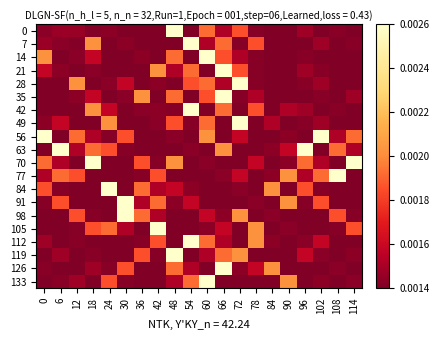

Reading left to right, transcribe all the data shown in this chart.

0: 0=0.0	6=0.0	12=0.0	18=0.0	24=0.0	30=0.0	36=0.0	42=0.0	48=0.0	54=0.0	60=0.0	66=0.0	72=0.0	78=0.0	84=0.0	90=0.0	96=0.0	102=0.0	108=0.0	114=0.0
7: 0=0.0	6=0.0	12=0.0	18=0.0	24=0.0	30=0.0	36=0.0	42=0.0	48=0.0	54=0.0	60=0.0	66=0.0	72=0.0	78=0.0	84=0.0	90=0.0	96=0.0	102=0.0	108=0.0	114=0.0
14: 0=0.0	6=0.0	12=0.0	18=0.0	24=0.0	30=0.0	36=0.0	42=0.0	48=0.0	54=0.0	60=0.0	66=0.0	72=0.0	78=0.0	84=0.0	90=0.0	96=0.0	102=0.0	108=0.0	114=0.0
21: 0=0.0	6=0.0	12=0.0	18=0.0	24=0.0	30=0.0	36=0.0	42=0.0	48=0.0	54=0.0	60=0.0	66=0.0	72=0.0	78=0.0	84=0.0	90=0.0	96=0.0	102=0.0	108=0.0	114=0.0
28: 0=0.0	6=0.0	12=0.0	18=0.0	24=0.0	30=0.0	36=0.0	42=0.0	48=0.0	54=0.0	60=0.0	66=0.0	72=0.0	78=0.0	84=0.0	90=0.0	96=0.0	102=0.0	108=0.0	114=0.0
35: 0=0.0	6=0.0	12=0.0	18=0.0	24=0.0	30=0.0	36=0.0	42=0.0	48=0.0	54=0.0	60=0.0	66=0.0	72=0.0	78=0.0	84=0.0	90=0.0	96=0.0	102=0.0	108=0.0	114=0.0
42: 0=0.0	6=0.0	12=0.0	18=0.0	24=0.0	30=0.0	36=0.0	42=0.0	48=0.0	54=0.0	60=0.0	66=0.0	72=0.0	78=0.0	84=0.0	90=0.0	96=0.0	102=0.0	108=0.0	114=0.0
49: 0=0.0	6=0.0	12=0.0	18=0.0	24=0.0	30=0.0	36=0.0	42=0.0	48=0.0	54=0.0	60=0.0	66=0.0	72=0.0	78=0.0	84=0.0	90=0.0	96=0.0	102=0.0	108=0.0	114=0.0
56: 0=0.0	6=0.0	12=0.0	18=0.0	24=0.0	30=0.0	36=0.0	42=0.0	48=0.0	54=0.0	60=0.0	66=0.0	72=0.0	78=0.0	84=0.0	90=0.0	96=0.0	102=0.0	108=0.0	114=0.0
63: 0=0.0	6=0.0	12=0.0	18=0.0	24=0.0	30=0.0	36=0.0	42=0.0	48=0.0	54=0.0	60=0.0	66=0.0	72=0.0	78=0.0	84=0.0	90=0.0	96=0.0	102=0.0	108=0.0	114=0.0
70: 0=0.0	6=0.0	12=0.0	18=0.0	24=0.0	30=0.0	36=0.0	42=0.0	48=0.0	54=0.0	60=0.0	66=0.0	72=0.0	78=0.0	84=0.0	90=0.0	96=0.0	102=0.0	108=0.0	114=0.0
77: 0=0.0	6=0.0	12=0.0	18=0.0	24=0.0	30=0.0	36=0.0	42=0.0	48=0.0	54=0.0	60=0.0	66=0.0	72=0.0	78=0.0	84=0.0	90=0.0	96=0.0	102=0.0	108=0.0	114=0.0
84: 0=0.0	6=0.0	12=0.0	18=0.0	24=0.0	30=0.0	36=0.0	42=0.0	48=0.0	54=0.0	60=0.0	66=0.0	72=0.0	78=0.0	84=0.0	90=0.0	96=0.0	102=0.0	108=0.0	114=0.0
91: 0=0.0	6=0.0	12=0.0	18=0.0	24=0.0	30=0.0	36=0.0	42=0.0	48=0.0	54=0.0	60=0.0	66=0.0	72=0.0	78=0.0	84=0.0	90=0.0	96=0.0	102=0.0	108=0.0	114=0.0
98: 0=0.0	6=0.0	12=0.0	18=0.0	24=0.0	30=0.0	36=0.0	42=0.0	48=0.0	54=0.0	60=0.0	66=0.0	72=0.0	78=0.0	84=0.0	90=0.0	96=0.0	102=0.0	108=0.0	114=0.0
105: 0=0.0	6=0.0	12=0.0	18=0.0	24=0.0	30=0.0	36=0.0	42=0.0	48=0.0	54=0.0	60=0.0	66=0.0	72=0.0	78=0.0	84=0.0	90=0.0	96=0.0	102=0.0	108=0.0	114=0.0
112: 0=0.0	6=0.0	12=0.0	18=0.0	24=0.0	30=0.0	36=0.0	42=0.0	48=0.0	54=0.0	60=0.0	66=0.0	72=0.0	78=0.0	84=0.0	90=0.0	96=0.0	102=0.0	108=0.0	114=0.0
119: 0=0.0	6=0.0	12=0.0	18=0.0	24=0.0	30=0.0	36=0.0	42=0.0	48=0.0	54=0.0	60=0.0	66=0.0	72=0.0	78=0.0	84=0.0	90=0.0	96=0.0	102=0.0	108=0.0	114=0.0
126: 0=0.0	6=0.0	12=0.0	18=0.0	24=0.0	30=0.0	36=0.0	42=0.0	48=0.0	54=0.0	60=0.0	66=0.0	72=0.0	78=0.0	84=0.0	90=0.0	96=0.0	102=0.0	108=0.0	114=0.0
133: 0=0.0	6=0.0	12=0.0	18=0.0	24=0.0	30=0.0	36=0.0	42=0.0	48=0.0	54=0.0	60=0.0	66=0.0	72=0.0	78=0.0	84=0.0	90=0.0	96=0.0	102=0.0	108=0.0	114=0.0